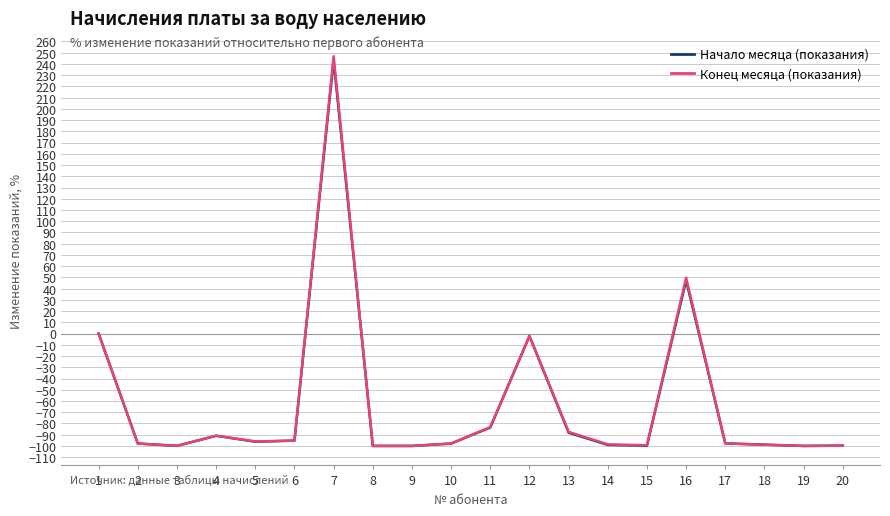

Does the chart have visible grid lines?

Yes